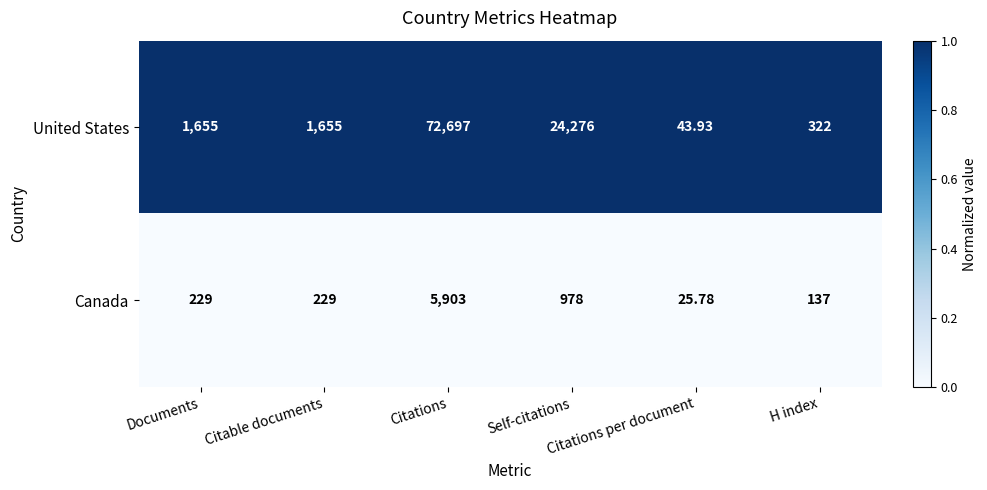

Which series has the largest total across all categories?

United States